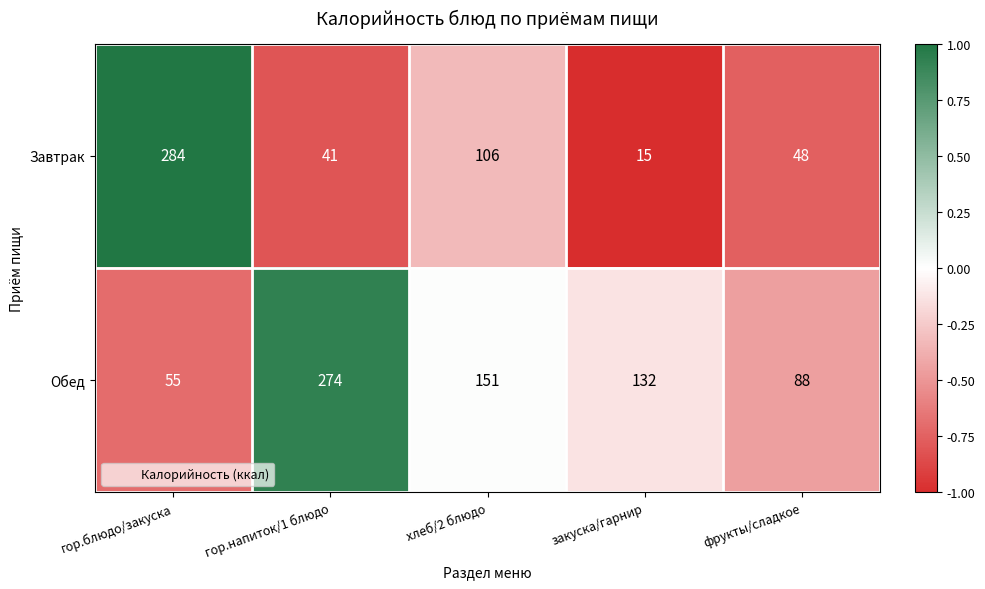

At which label does Завтрак first exceed 48?

гор.блюдо/закуска